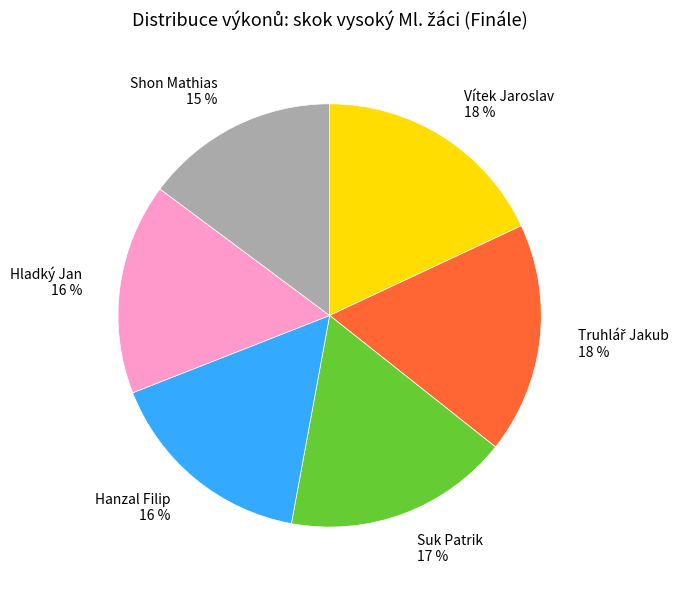

Is it true that Hanzal Filip is 1% of the pie?

False